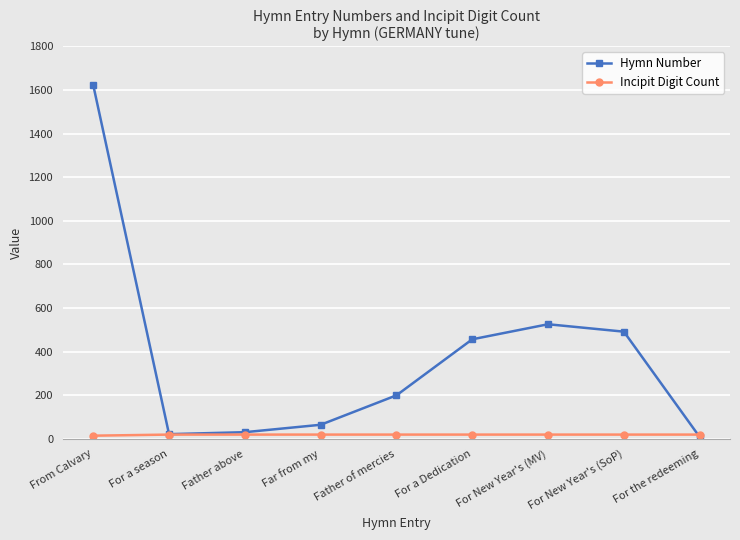

Which series ends up on top after the final intersection of Hymn Number and Incipit Digit Count?

Incipit Digit Count